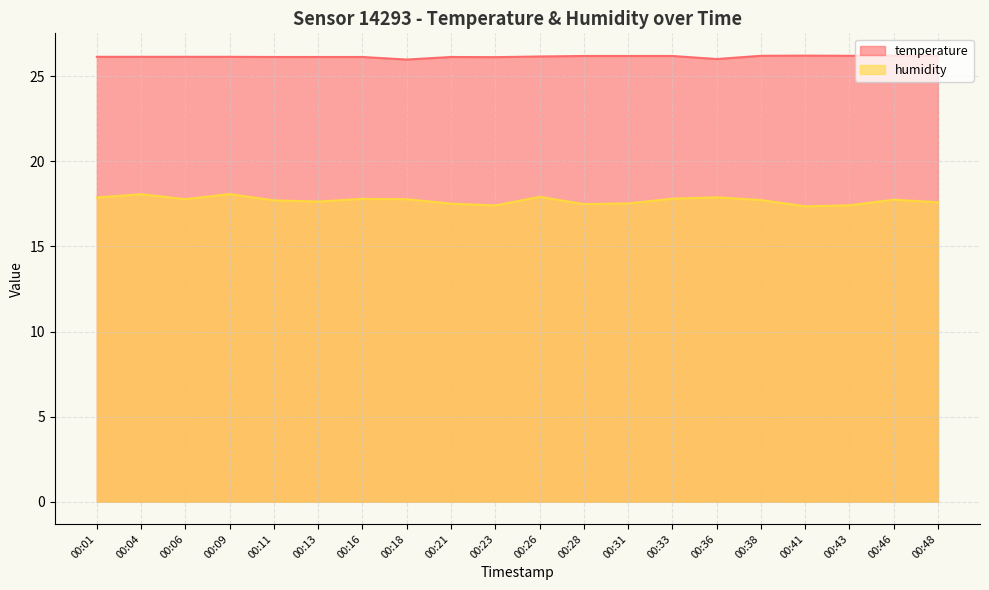

What is the maximum value shown in the chart?

26.2